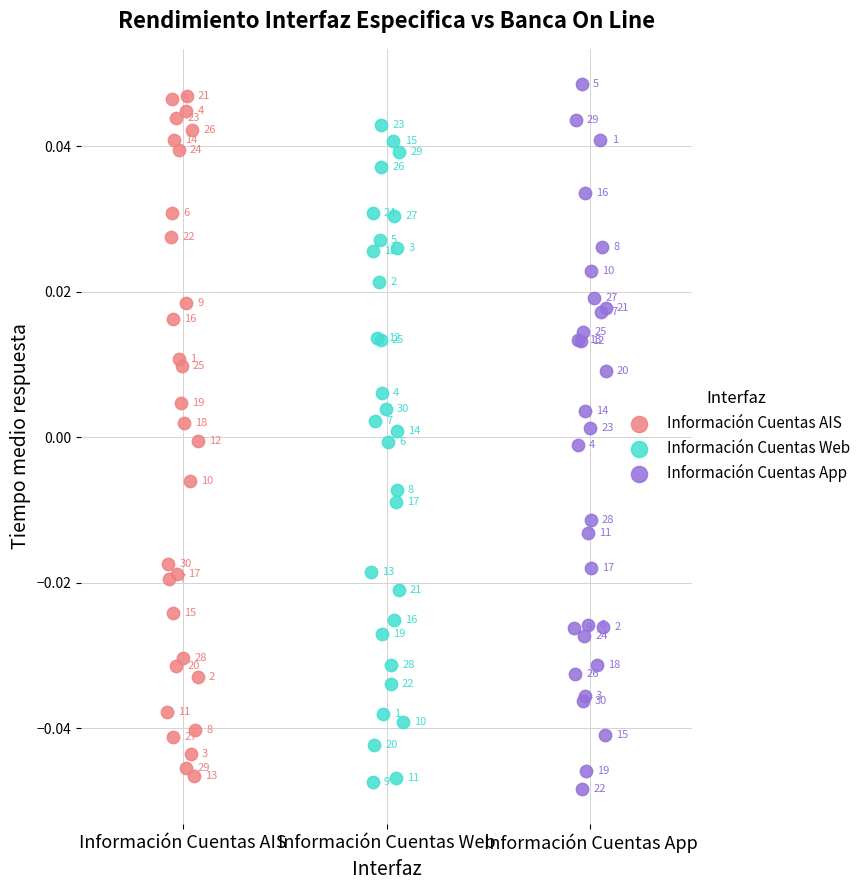

Which series has the largest Y range (max minus min)?

Información Cuentas App